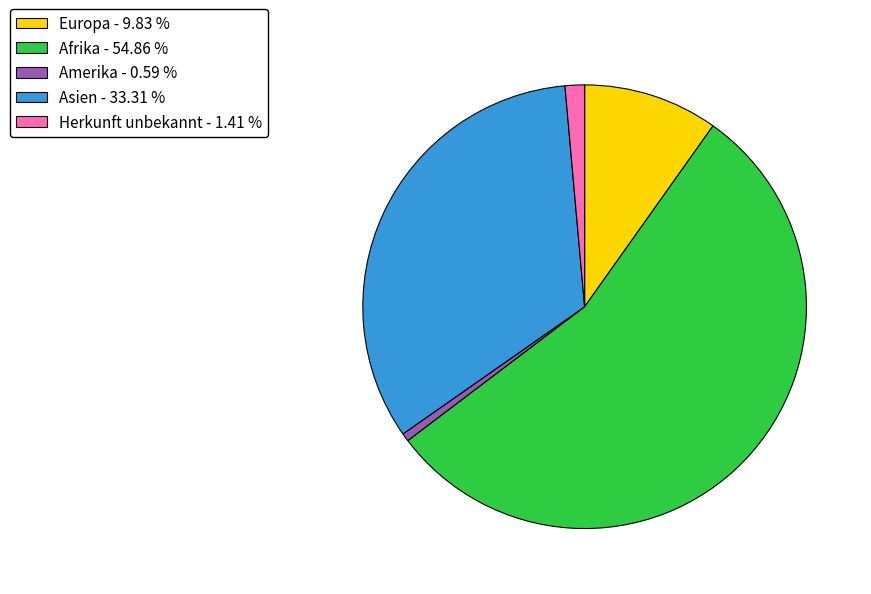

Which category has the smallest portion of the pie?

Amerika - 0.59 %